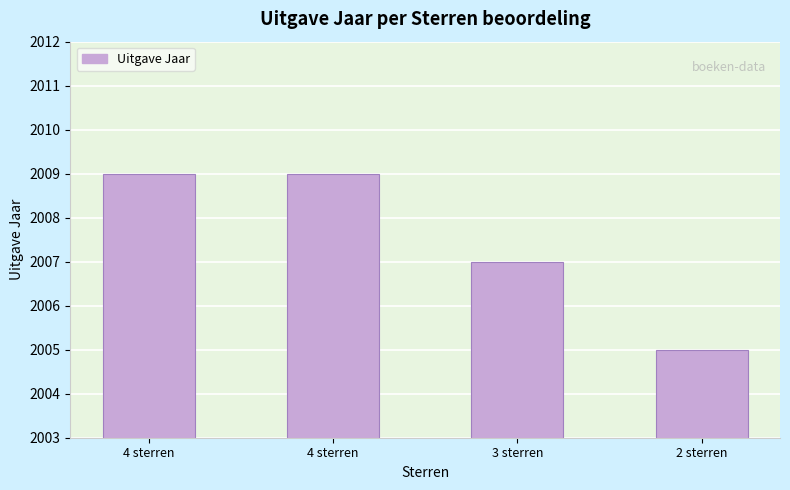

How many series are shown in this chart?

1